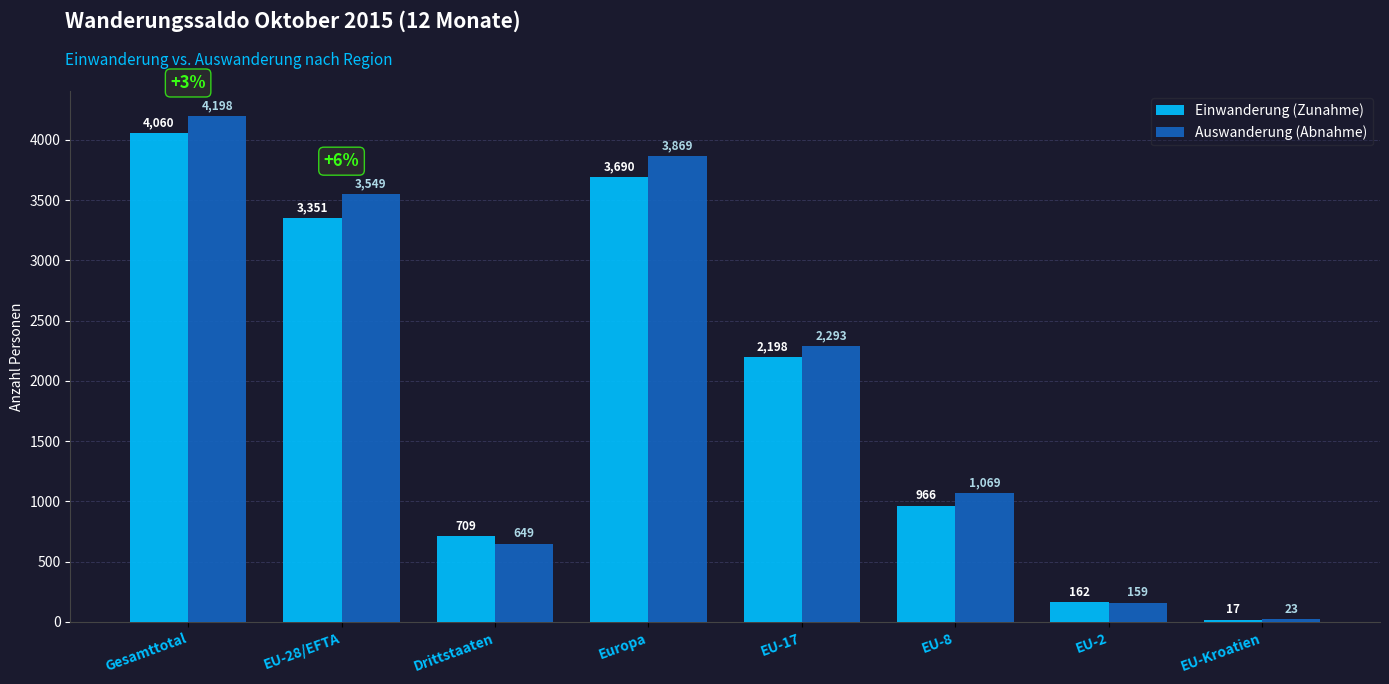

Which category has the highest value in the Einwanderung (Zunahme) series?

Gesamttotal